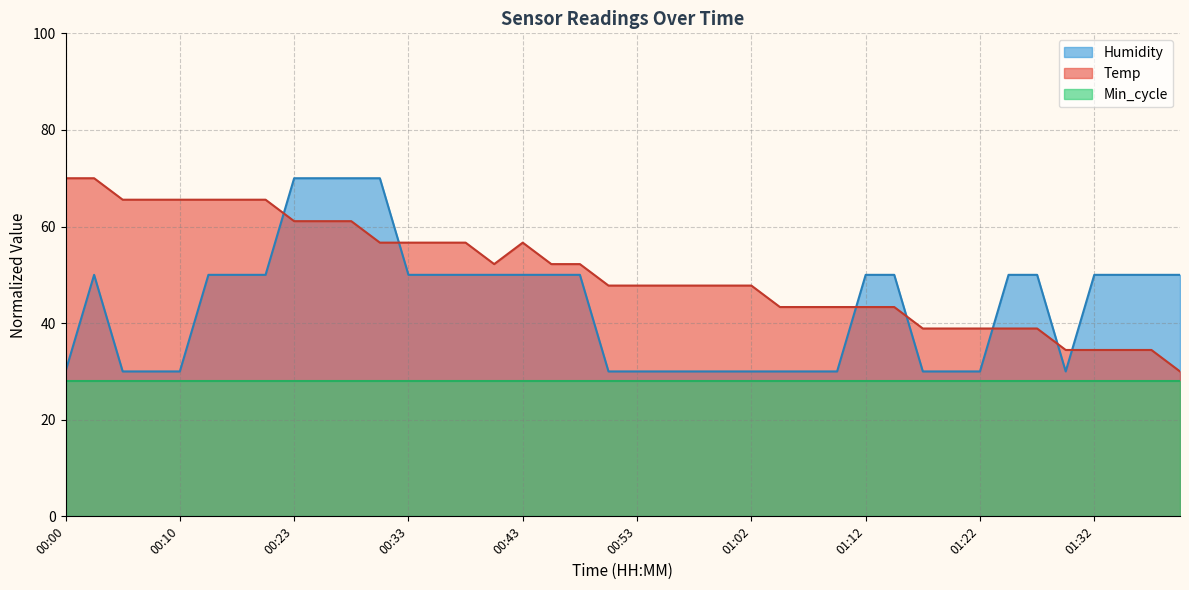

Read the Humidity value at 01:07.

30.0